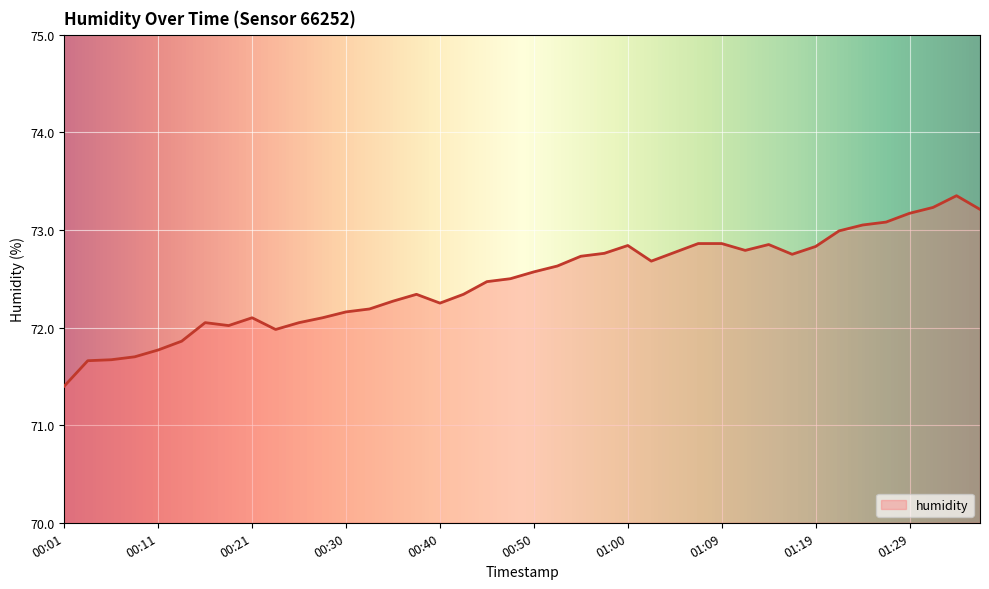

Does the chart have visible grid lines?

Yes